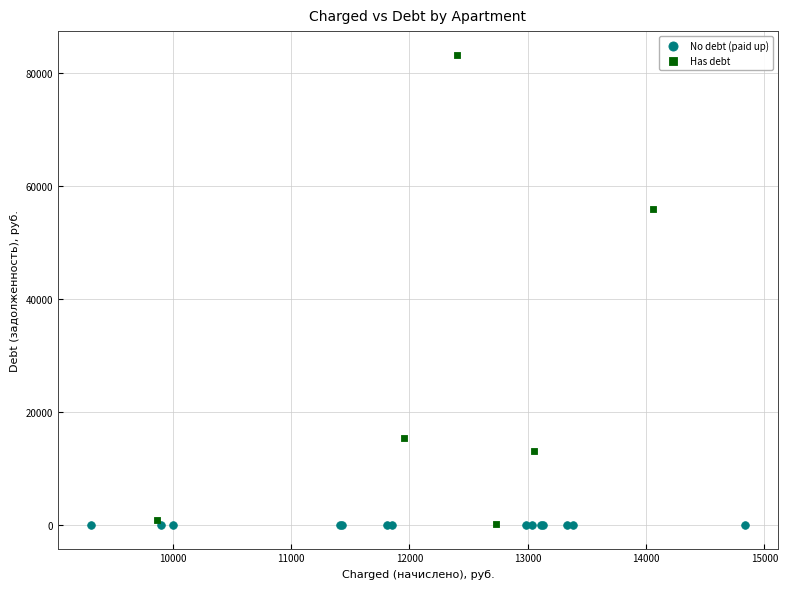

Which series reaches the maximum Y coordinate?

Has debt